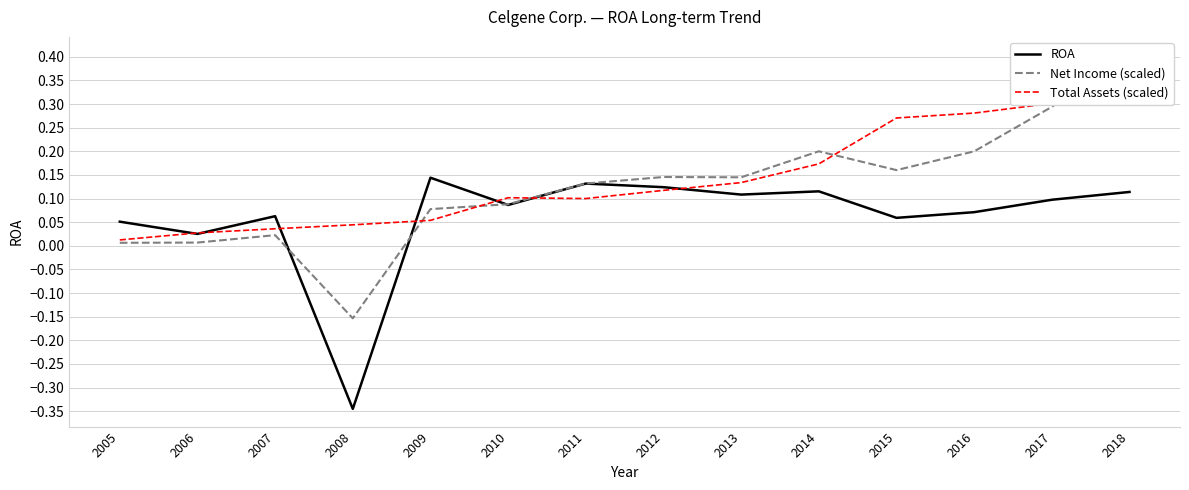

What is the sum of all Net Income (scaled) values?

1.7